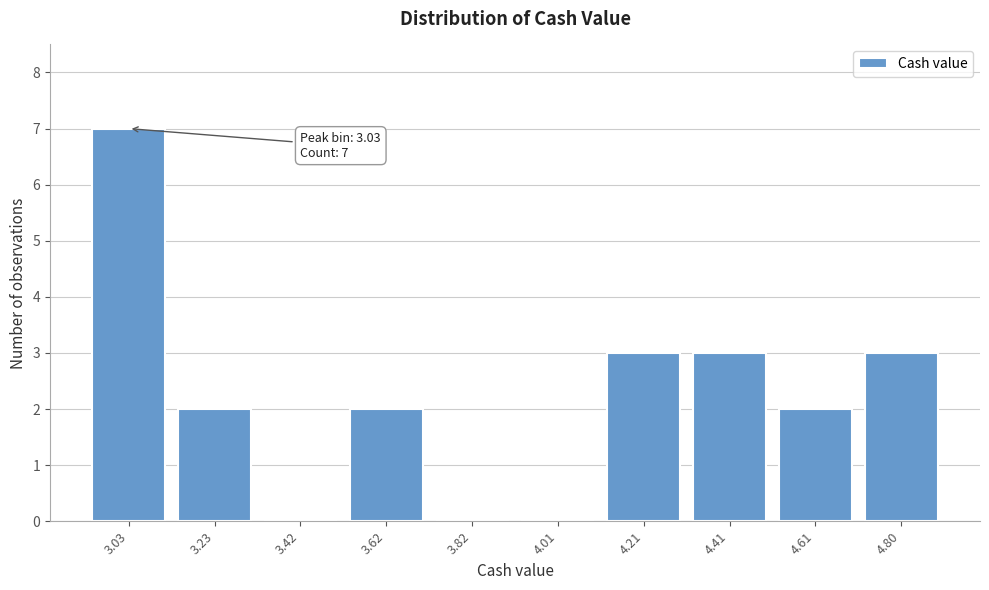

Reading left to right, transcribe all the data shown in this chart.

3.03=7	3.23=2	3.42=0	3.62=2	3.82=0	4.01=0	4.21=3	4.41=3	4.61=2	4.80=3